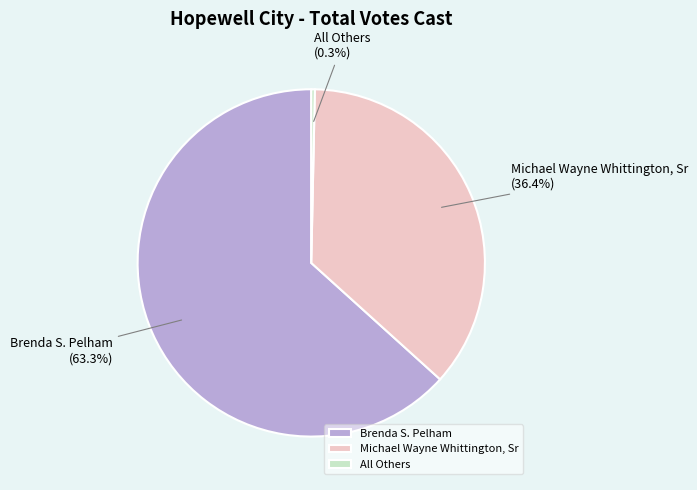

How many slices are in this pie chart?

3